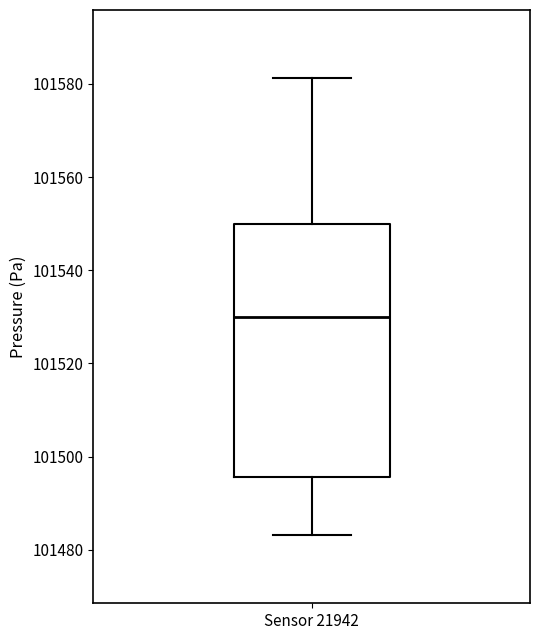

Read this box plot against the y-axis: the position of the median line, the range covered by the box, and the ends of both whiskers. The values are not printed on the chart, so give them approximately, as read against the axis.

median 101530, box 101496 to 101550, whiskers 101484 to 101582